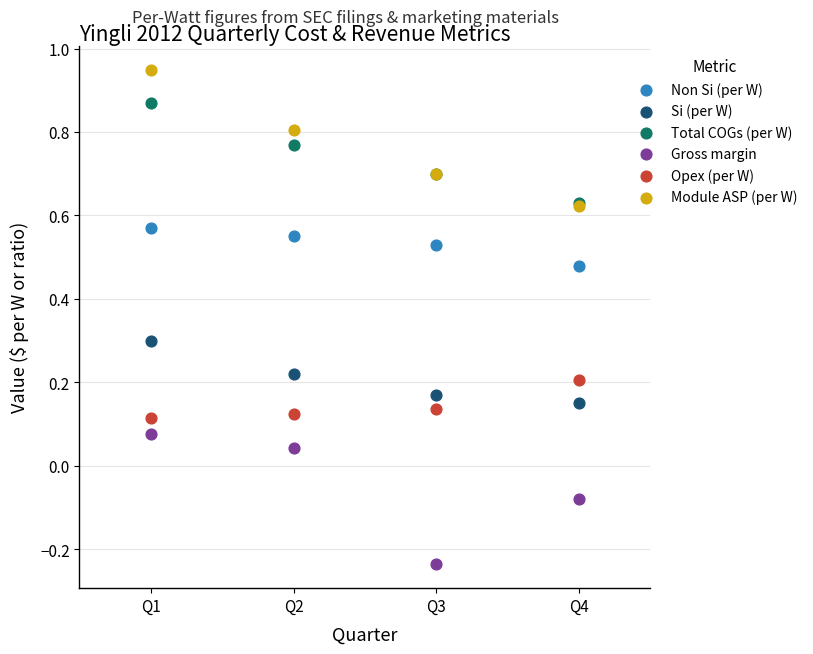

What are all the series names shown in the legend?

Non Si (per W), Si (per W), Total COGs (per W), Gross margin, Opex (per W), Module ASP (per W)